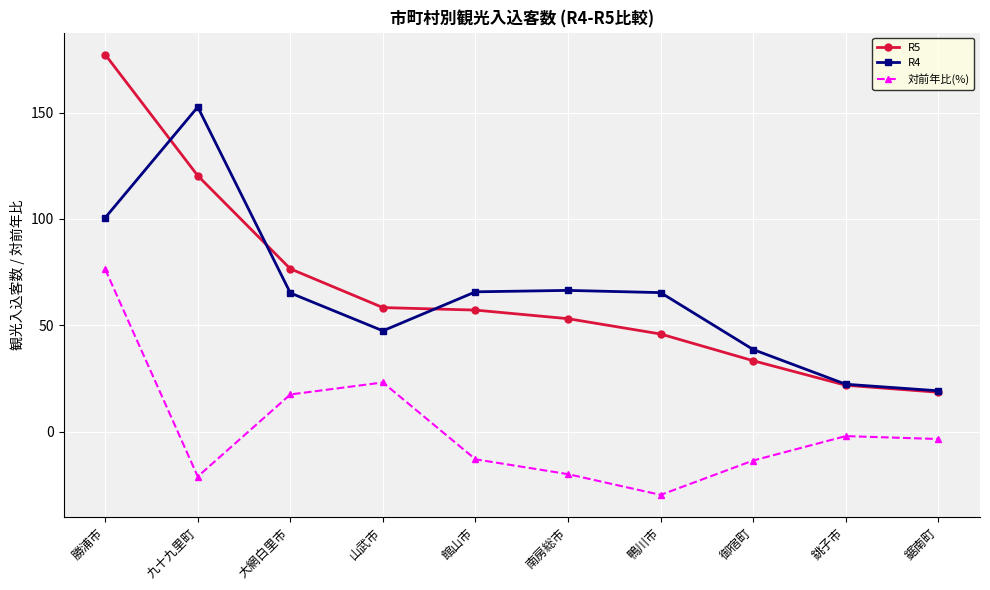

The value of R4 at 鴨川市 is 65.3. True or false?

True